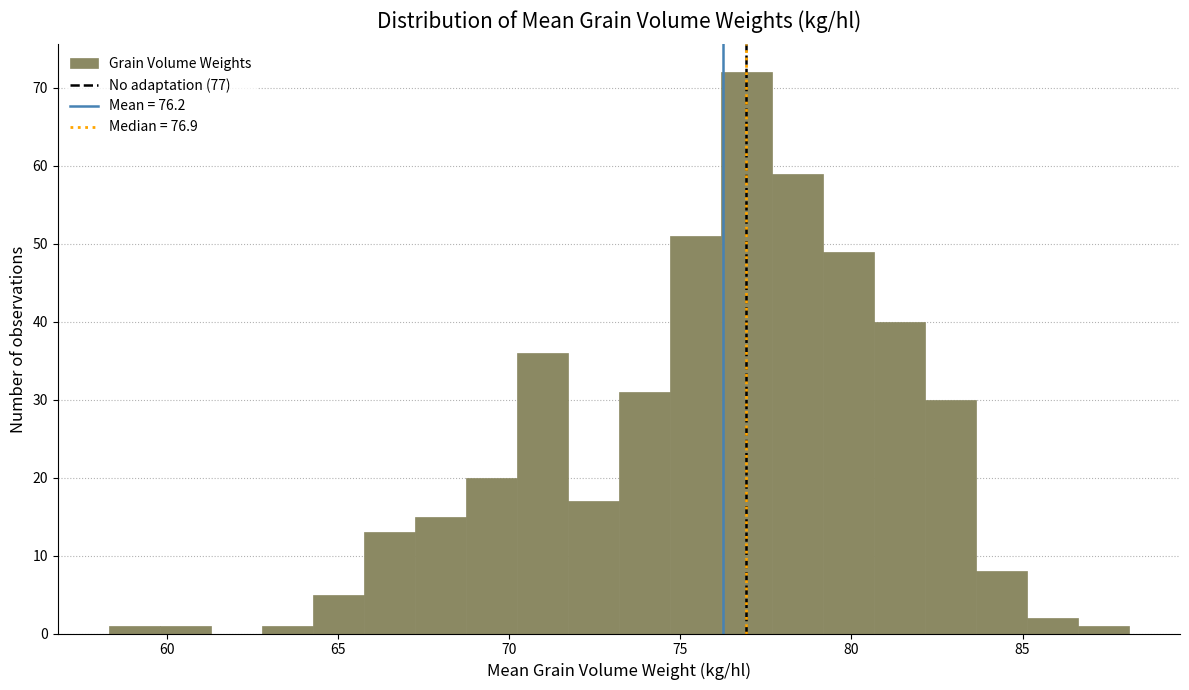

Read against the x-axis, roughly where is the centre of the tallest bar?

77.0